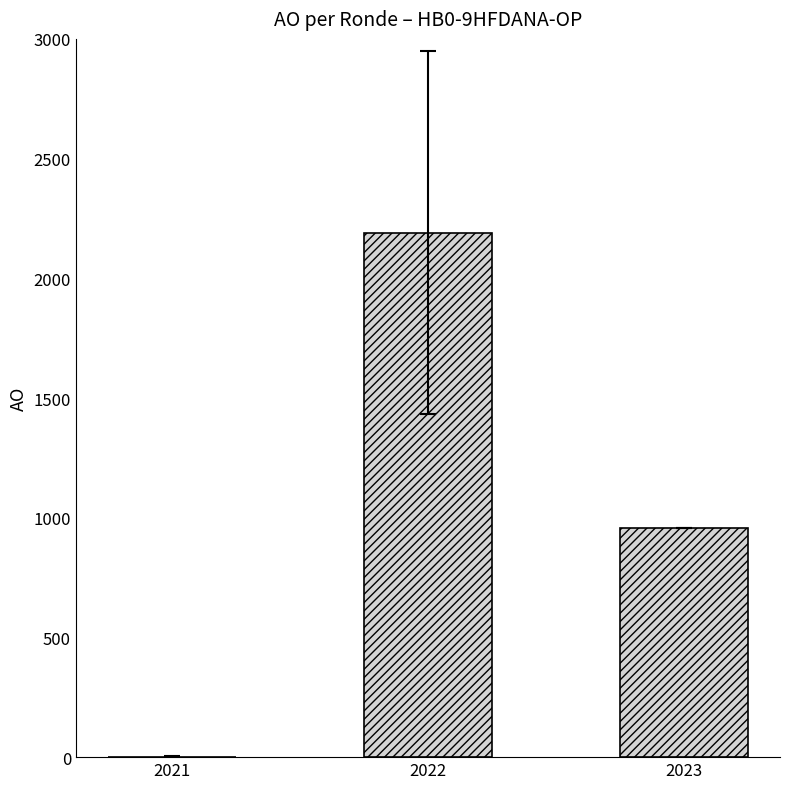

How many series are shown in this chart?

1